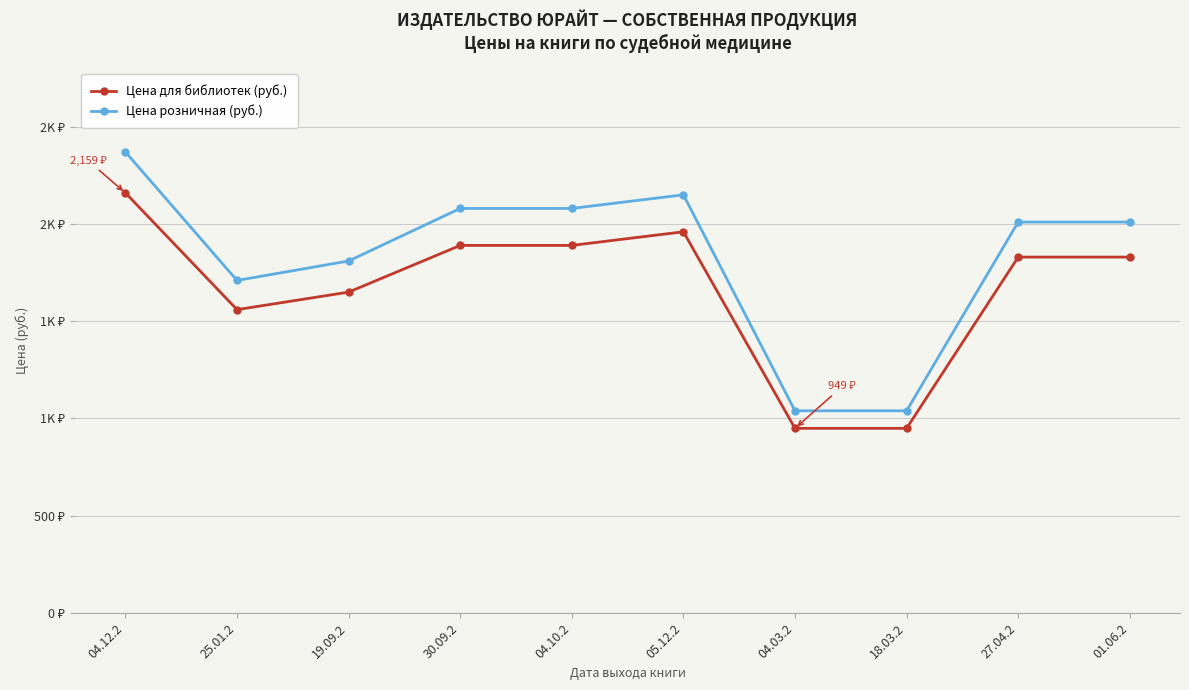

What are all the series names shown in the legend?

Цена для библиотек (руб.), Цена розничная (руб.)